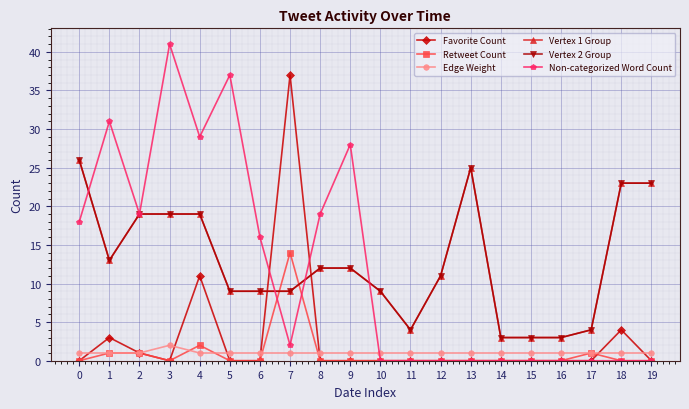

Between which two adjacent categories do Favorite Count and Vertex 2 Group first intersect?

6 and 7